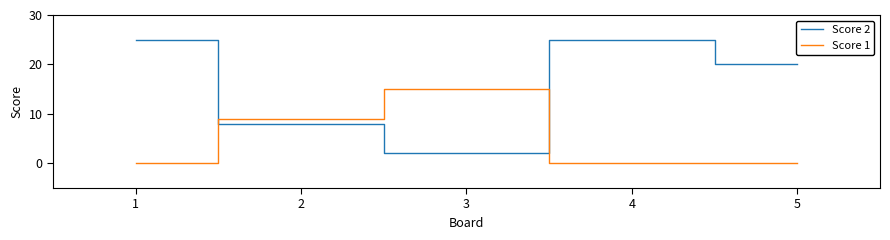

At how many categories does at least one series exceed 12?

4